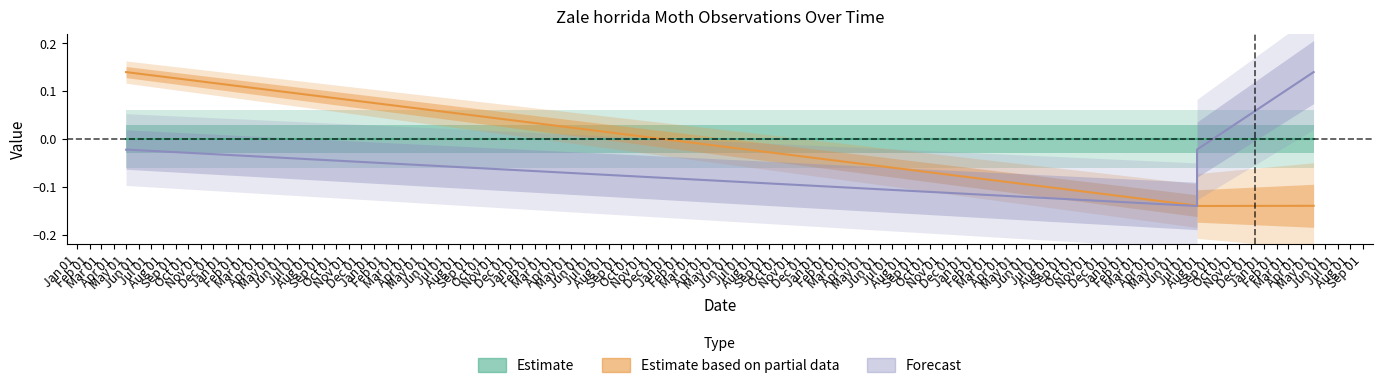

List the labels in order of Estimate value, largest first.

Jan 01, Feb 01, Mar 01, Apr 01, May 01